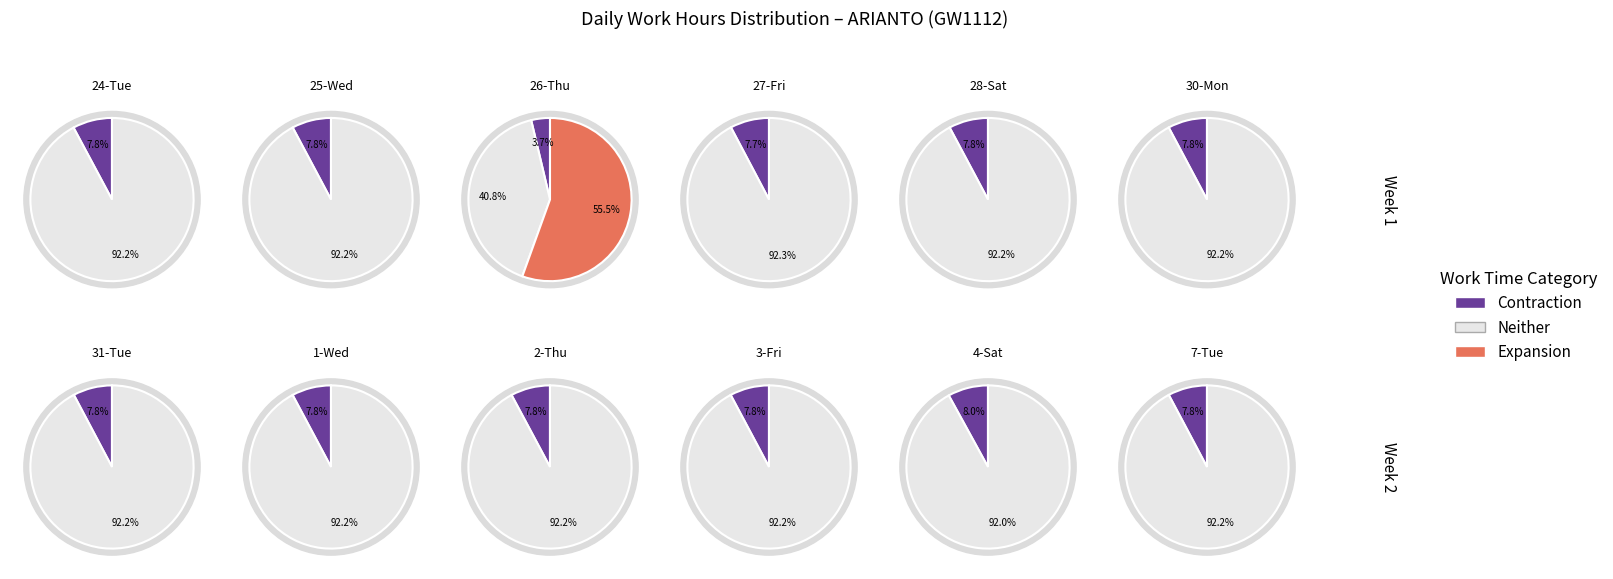

Do 25-Wed and 24-Tue together represent more than half of the pie?

No